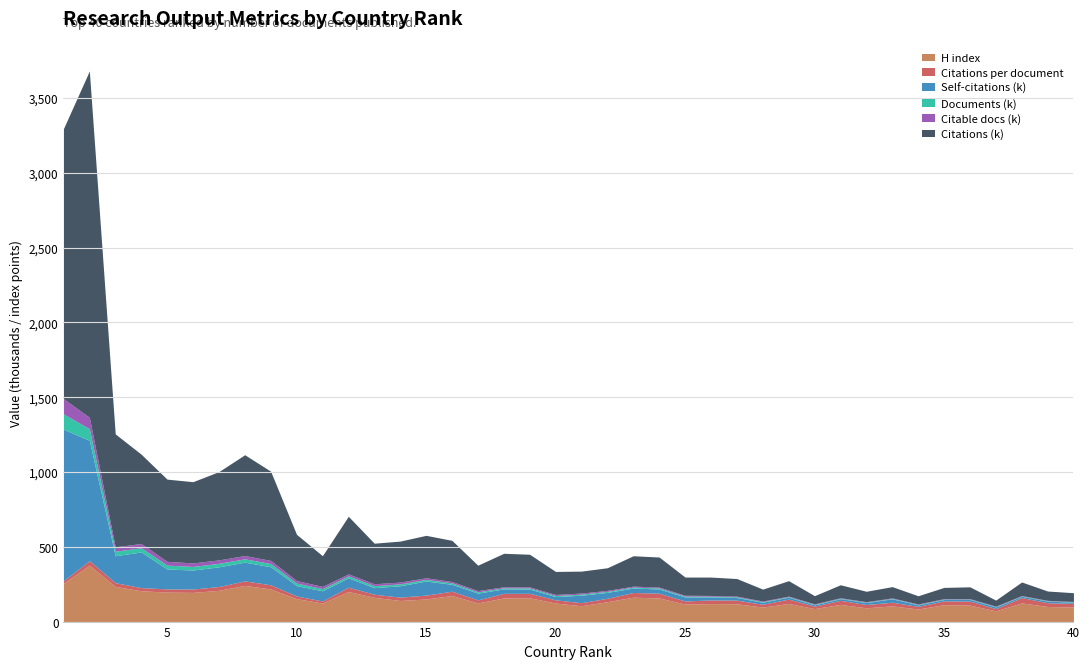

What is the total value across all series at 33?

233.7